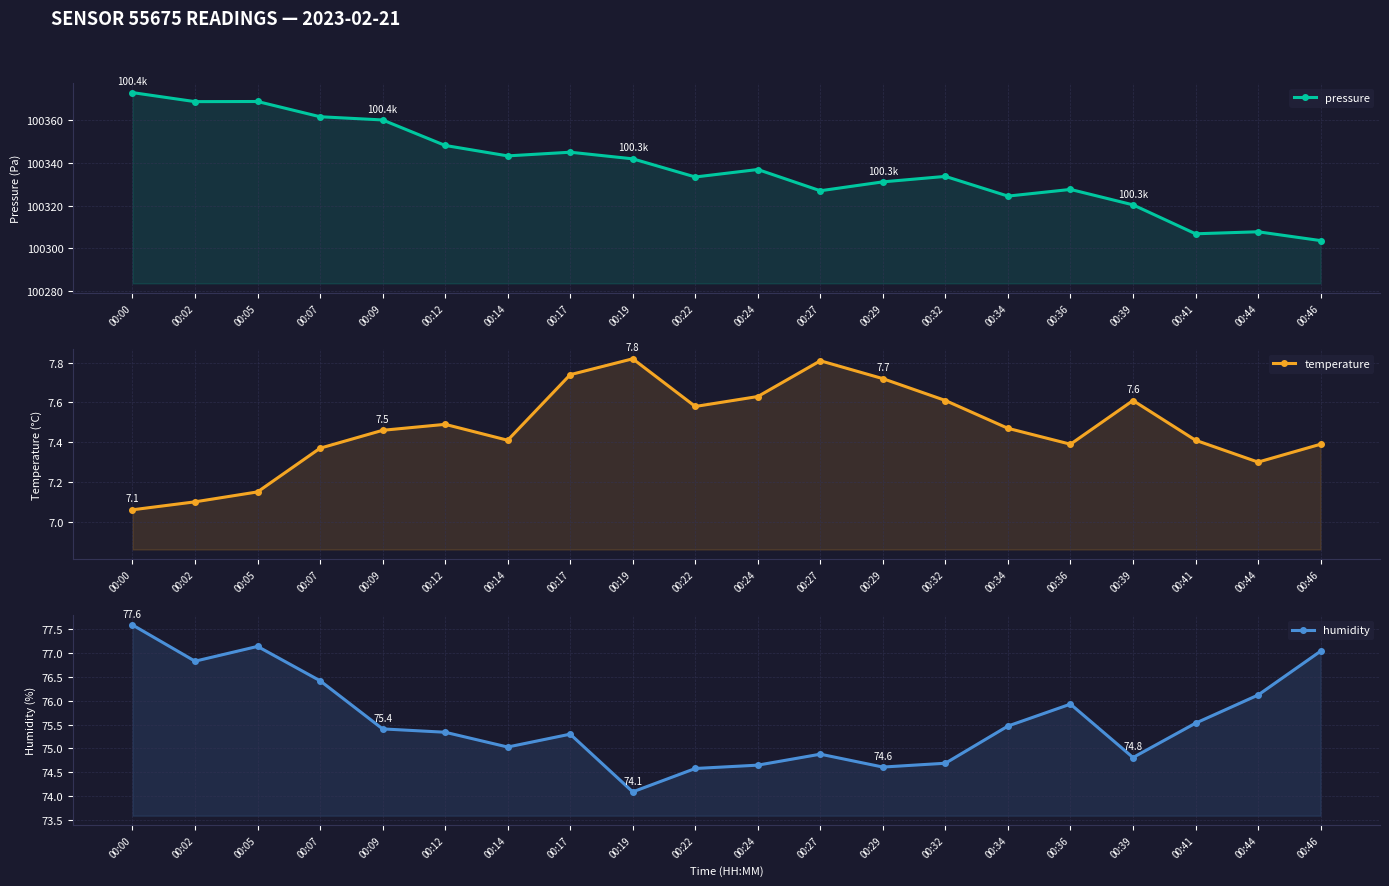

Reading left to right, what are all the values shown in this chart?

pressure: 100372.9	100368.7	100368.7	100361.6	100360.1	100348.2	100343.3	100345.0	100341.9	100333.4	100336.9	100327.0	100331.1	100333.7	100324.5	100327.6	100320.4	100306.8	100307.8	100303.7
temperature: 7.1	7.1	7.2	7.4	7.5	7.5	7.4	7.7	7.8	7.6	7.6	7.8	7.7	7.6	7.5	7.4	7.6	7.4	7.3	7.4
humidity: 77.6	76.8	77.1	76.4	75.4	75.3	75.0	75.3	74.1	74.6	74.7	74.9	74.6	74.7	75.5	75.9	74.8	75.5	76.1	77.0